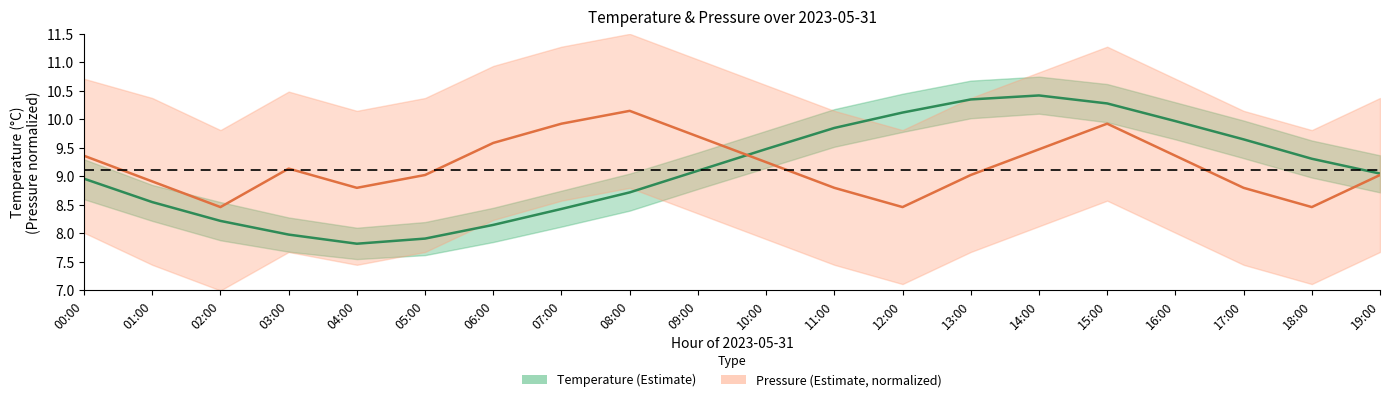

Which series has the largest range (max minus min)?

Temperature (°C)